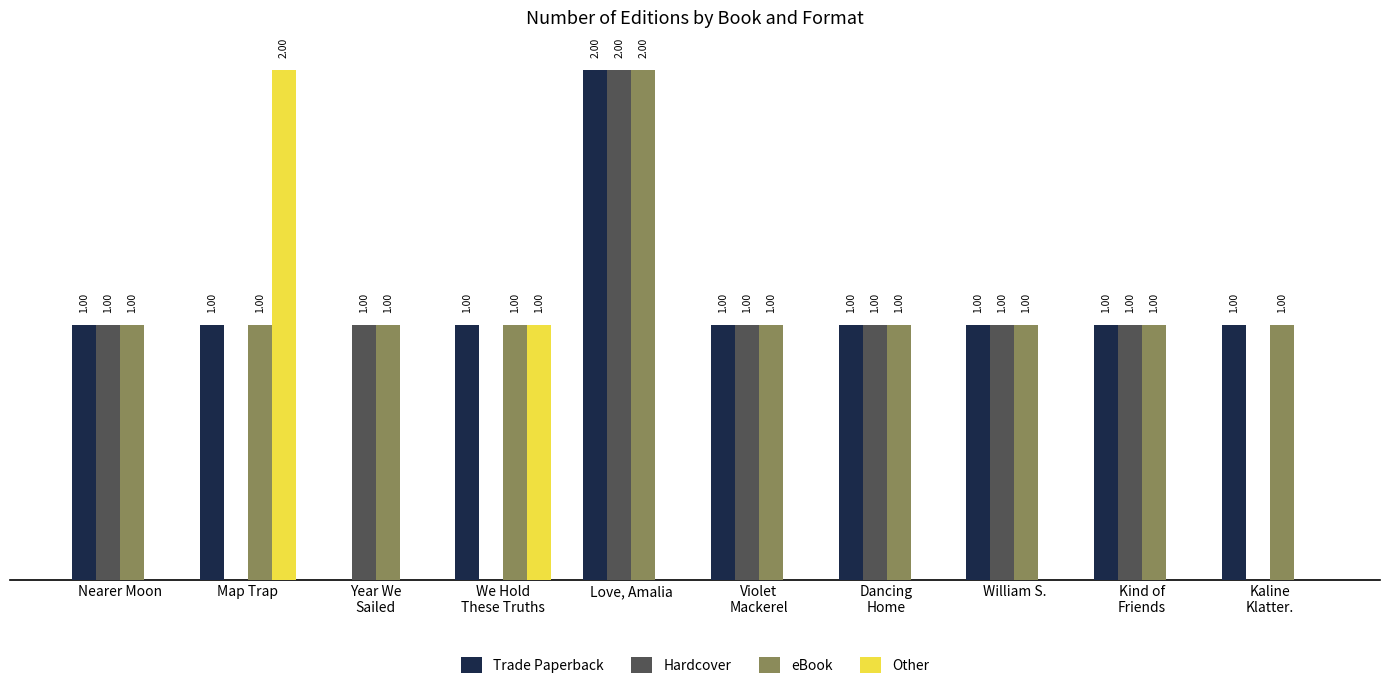

At which category is the sum across all series the highest?

Love, Amalia